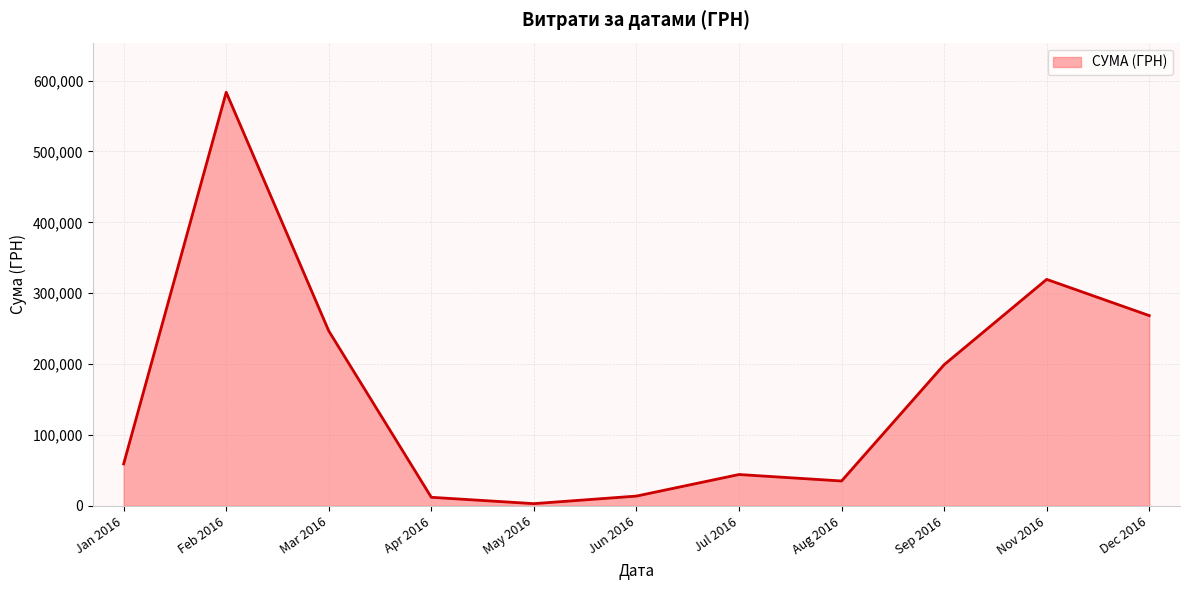

The value at Feb 2016 is 880462.6. True or false?

False